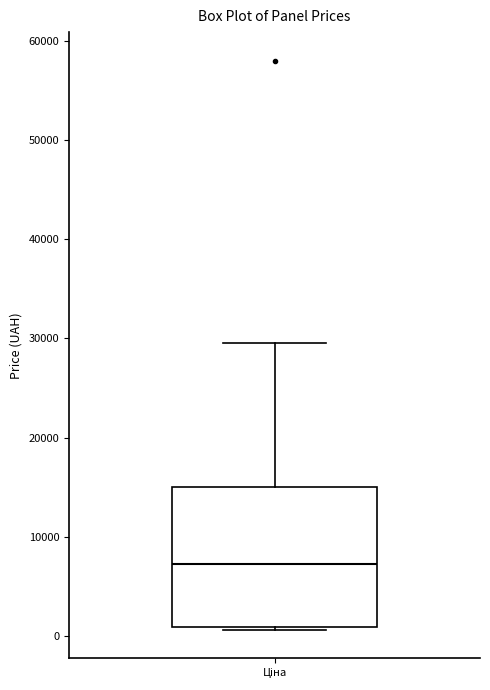

Transcribe this box plot: give where the median line is, the range the box spans, and where the two whiskers end, as read against the y-axis. The values are not printed on the chart, so give them approximately, as read against the axis.

median 7000, box 1000 to 15000, whiskers 1000 (just below the box's lower edge) to 30000